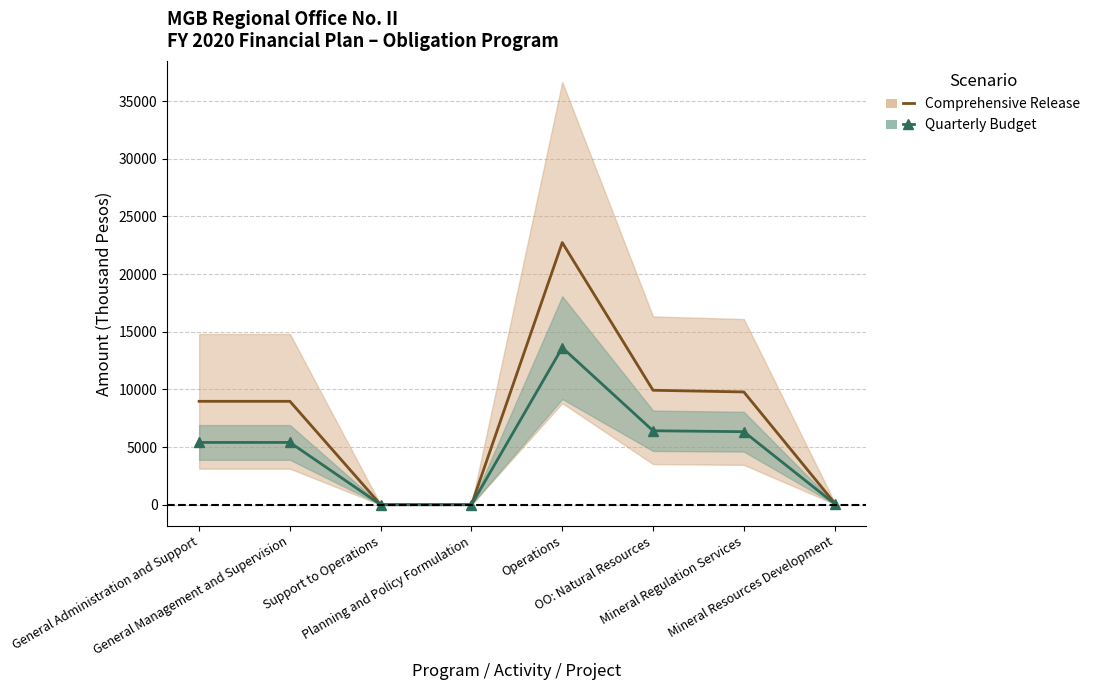

What position from the left is General Management and Supervision?

2